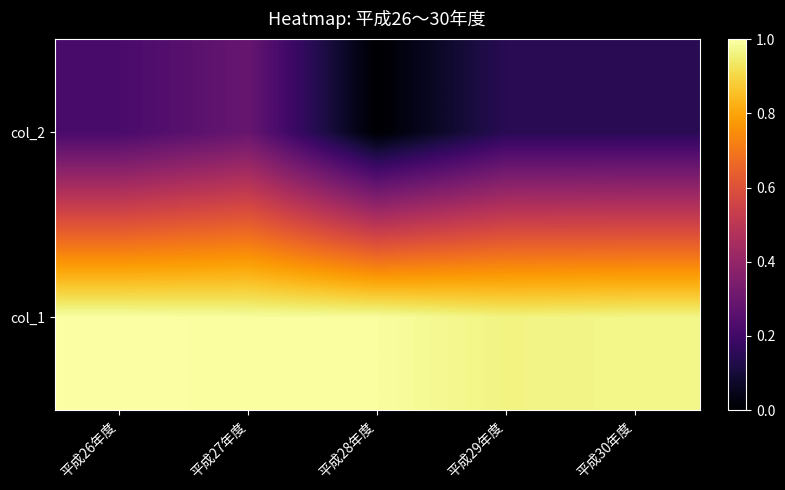

Reading right to left, transcribe all the data shown in this chart.

col_1: 平成30年度=1.0	平成29年度=1.0	平成28年度=1.0	平成27年度=1.0	平成26年度=1.0
col_2: 平成30年度=0.1	平成29年度=0.1	平成28年度=0.0	平成27年度=0.3	平成26年度=0.2